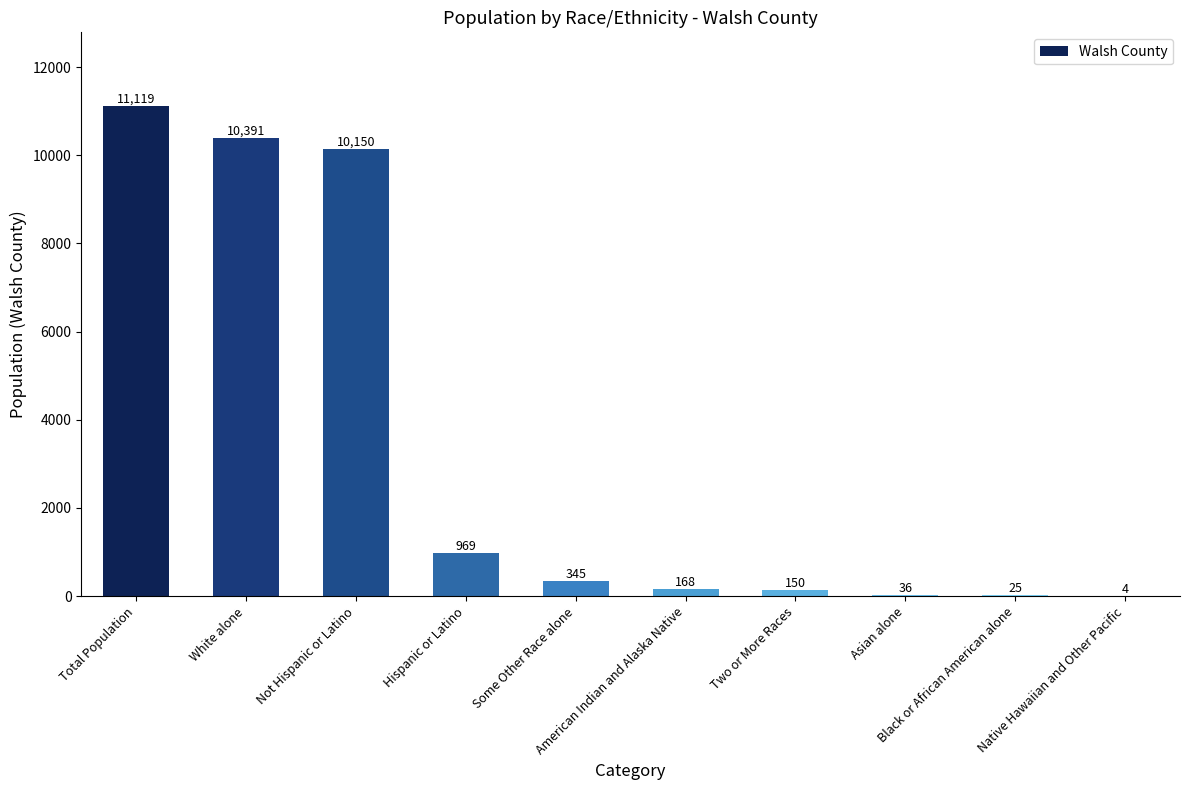

How many categories are shown in the chart?

10